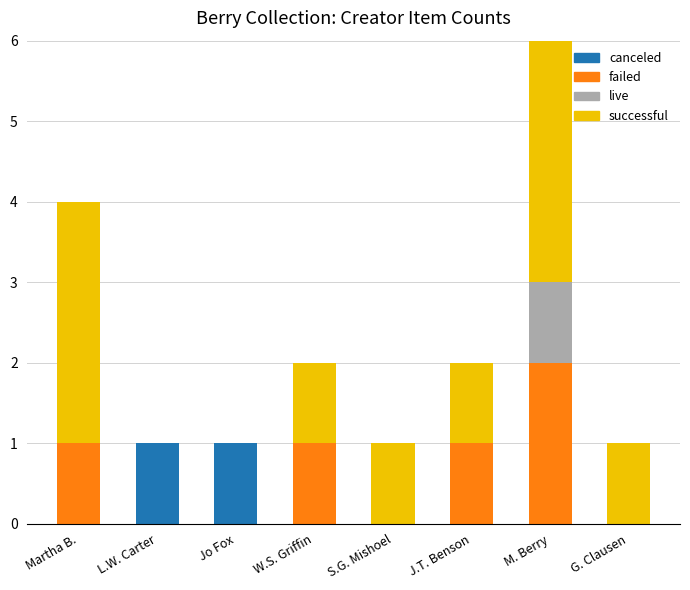

At which category is the sum across all series the highest?

M. Berry